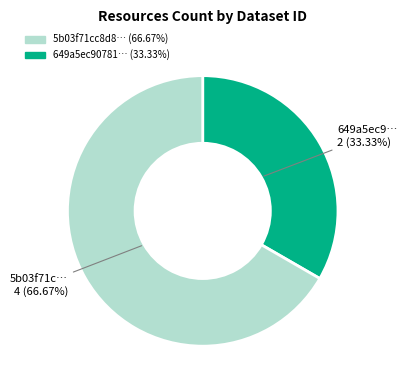

Count the number of slices in the pie.

2